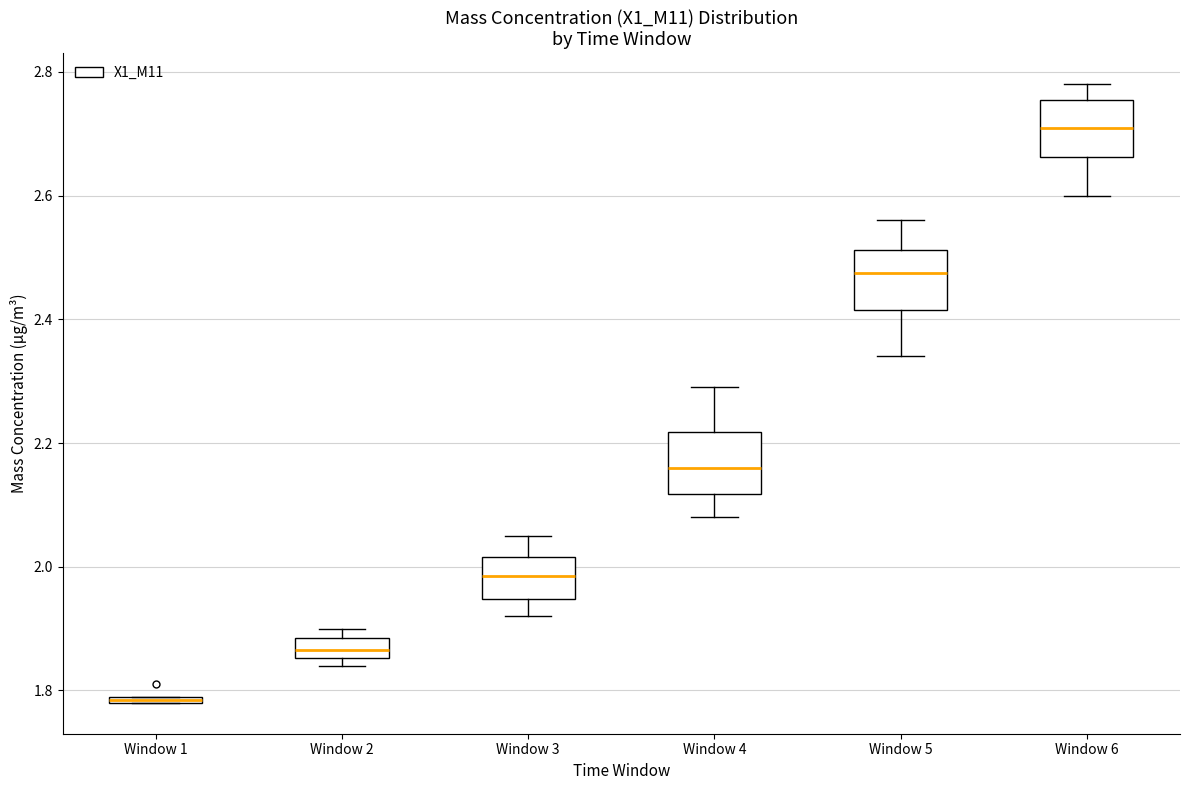

Which box's median line is the lowest?

Window 1